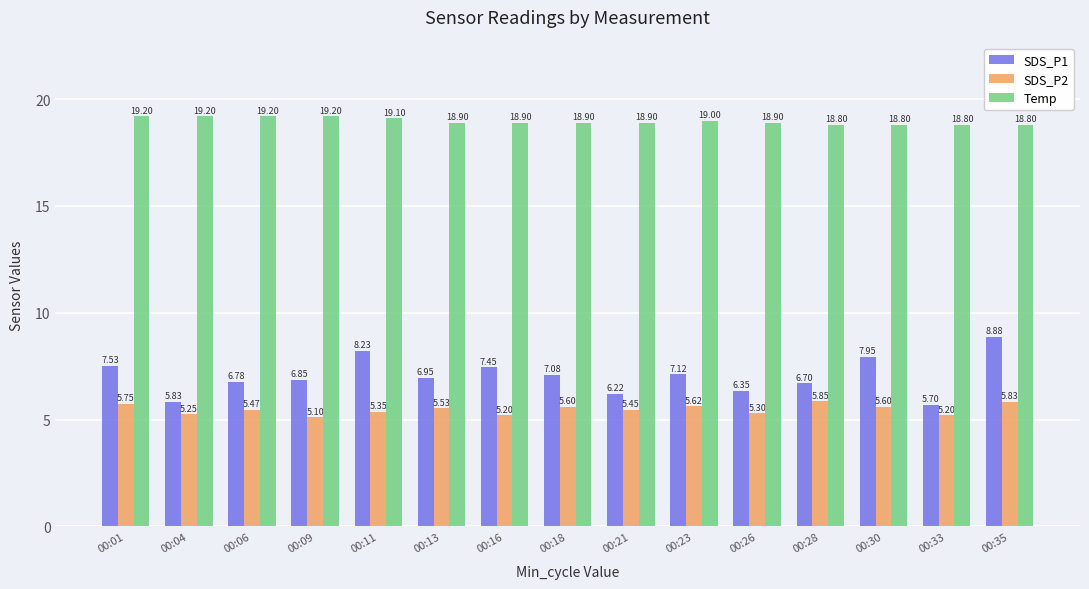

What is the difference between the second highest and minimum values in the SDS_P1 series?

2.5